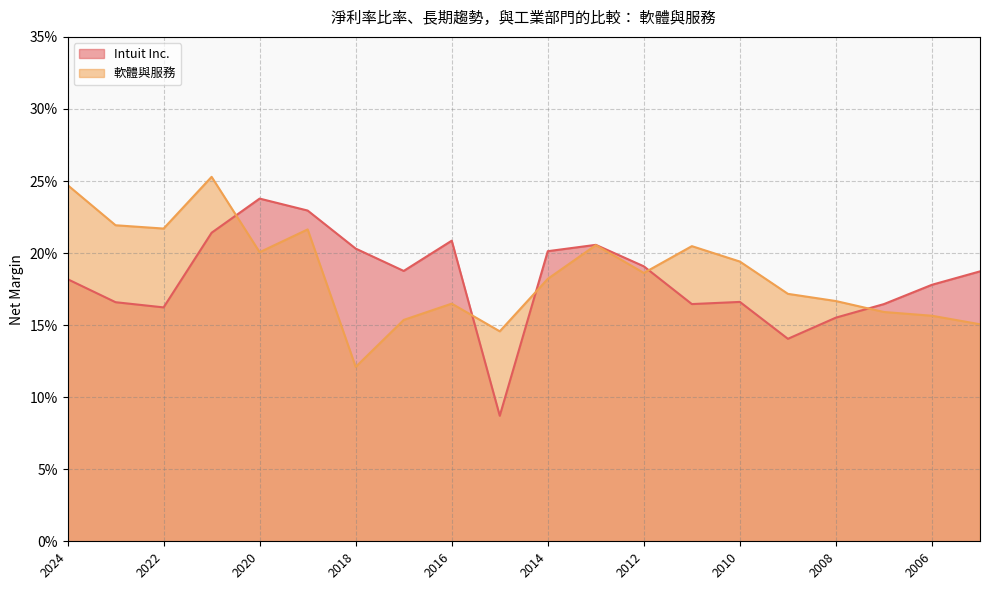

Reading left to right, transcribe all the data shown in this chart.

Intuit Inc.: 0.2	0.2	0.2	0.2	0.2	0.2	0.2	0.2	0.2	0.1	0.2	0.2	0.2	0.2	0.2	0.1	0.2	0.2	0.2	0.2
軟體與服務: 0.2	0.2	0.2	0.3	0.2	0.2	0.1	0.2	0.2	0.1	0.2	0.2	0.2	0.2	0.2	0.2	0.2	0.2	0.2	0.2